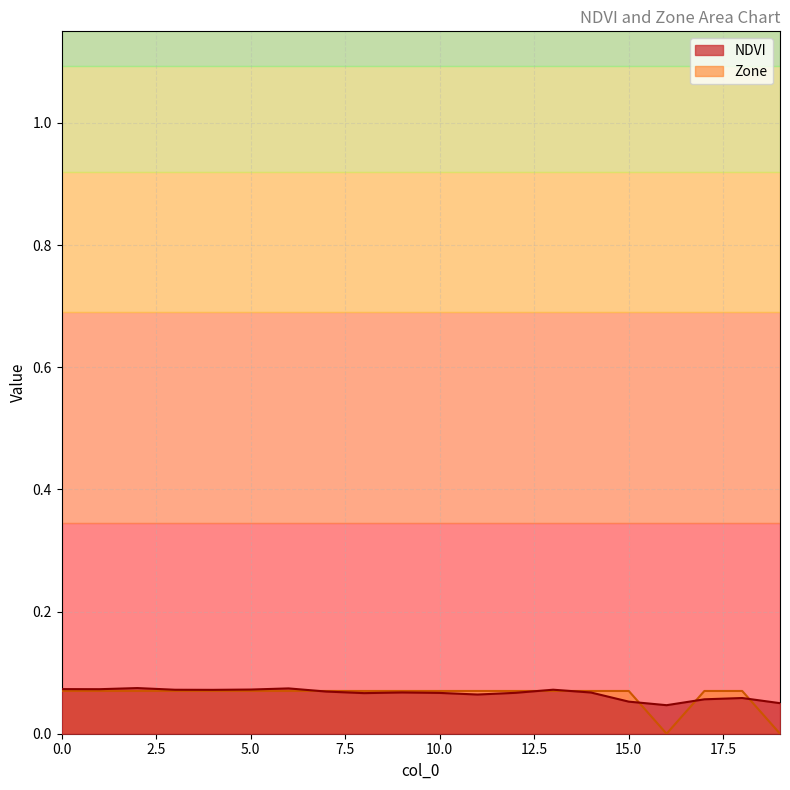

What are all the series names shown in the legend?

NDVI, Zone